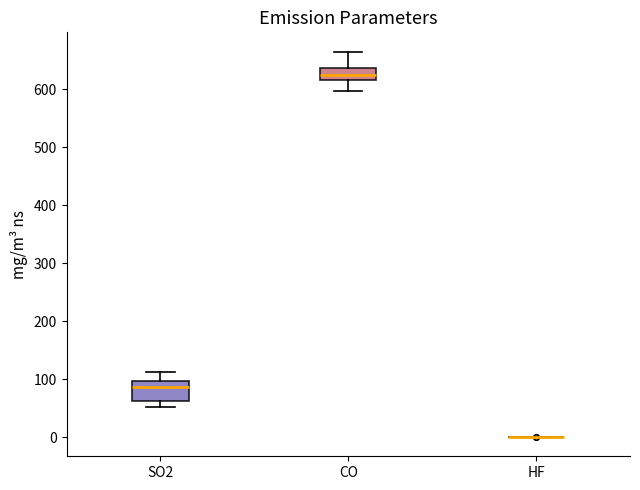

Which box is the tallest, from its lower edge to its upper edge?

SO2